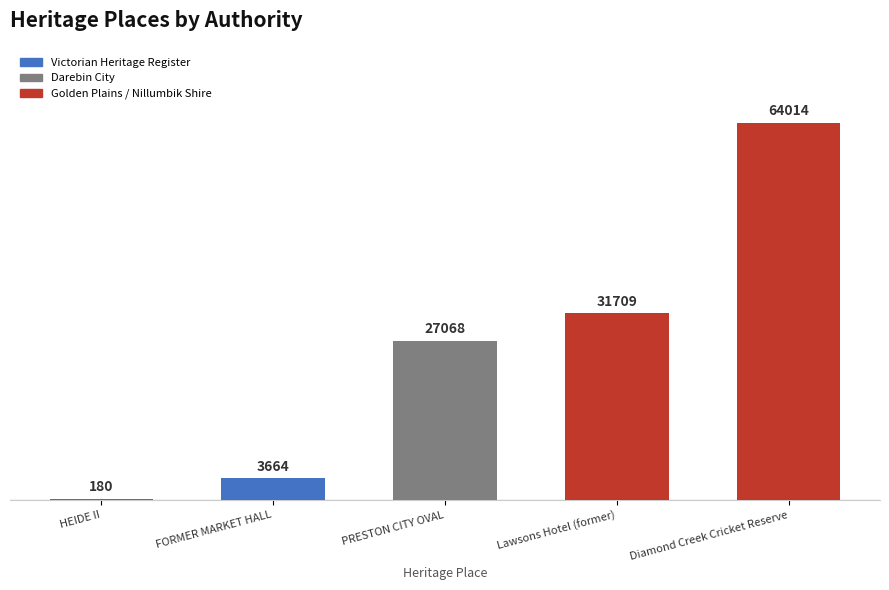

Reading left to right, list all the values displayed in this chart.

180	3664	27068	31709	64014